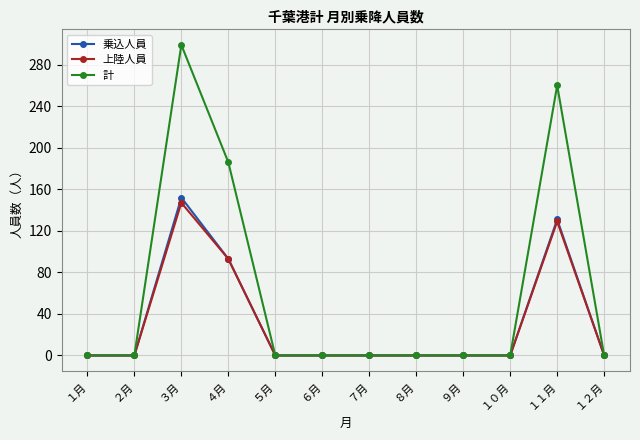

Where is the first local maximum for 計?

３月